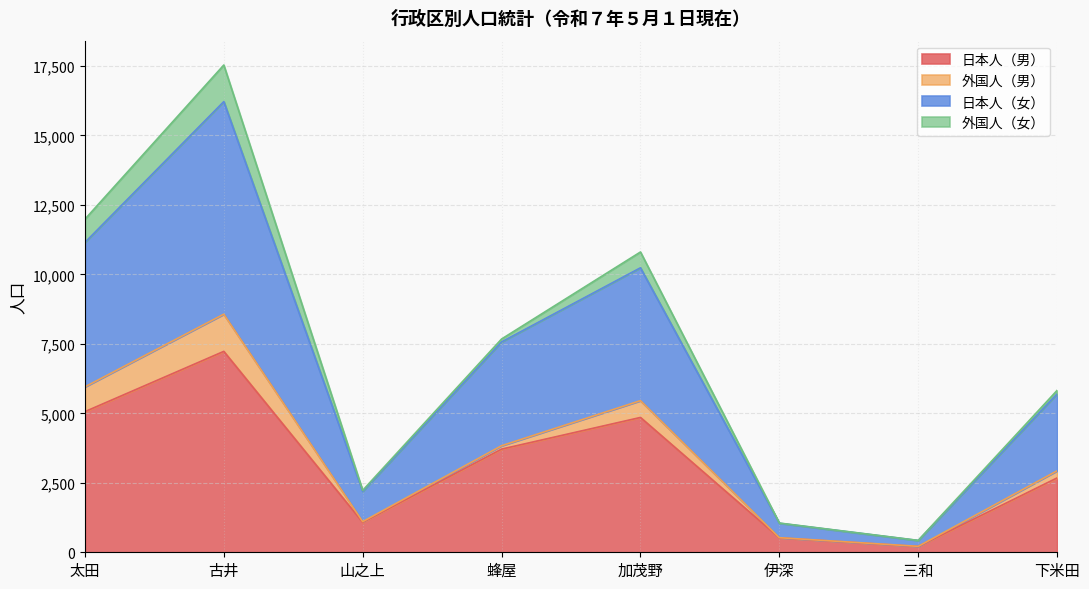

At which category is the sum across all series the highest?

古井